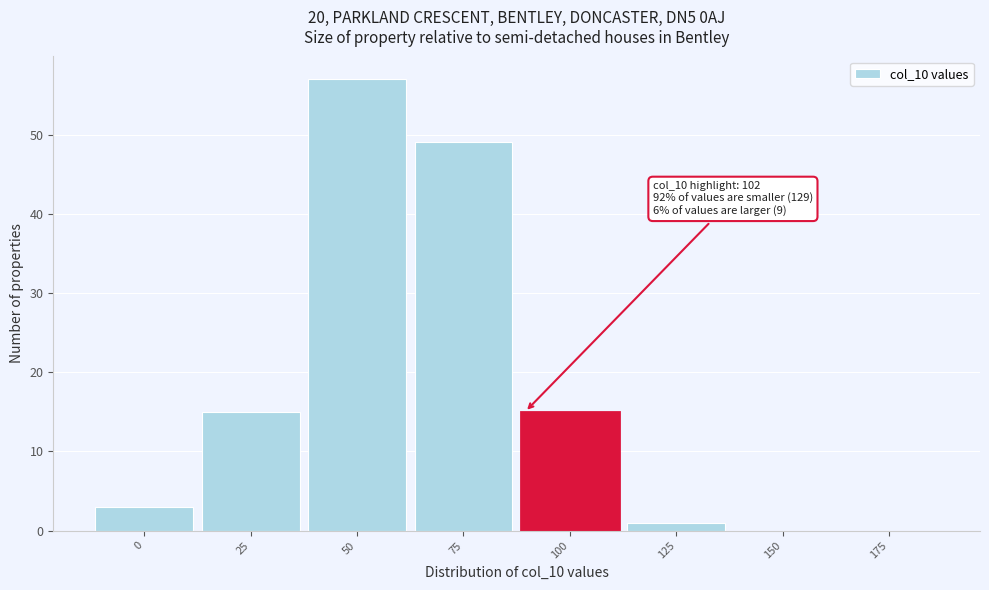

Reading left to right, extract all data points from this chart.

0=3	25=15	50=57	75=49	100=15	125=1	150=0	175=0